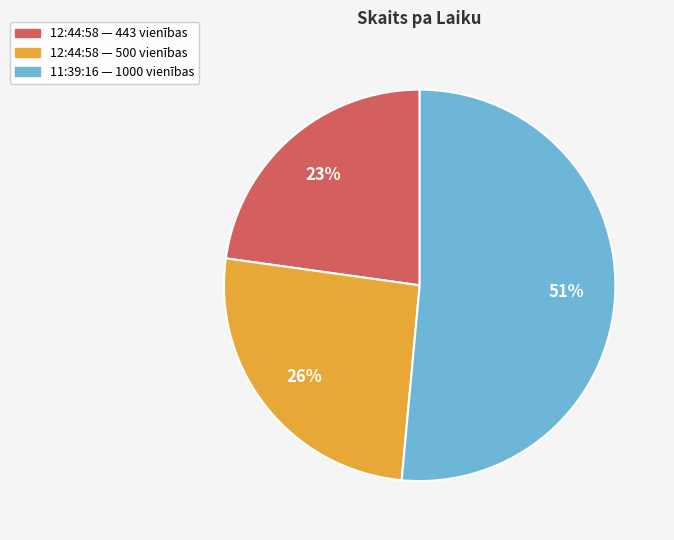

Count the number of slices in the pie.

3